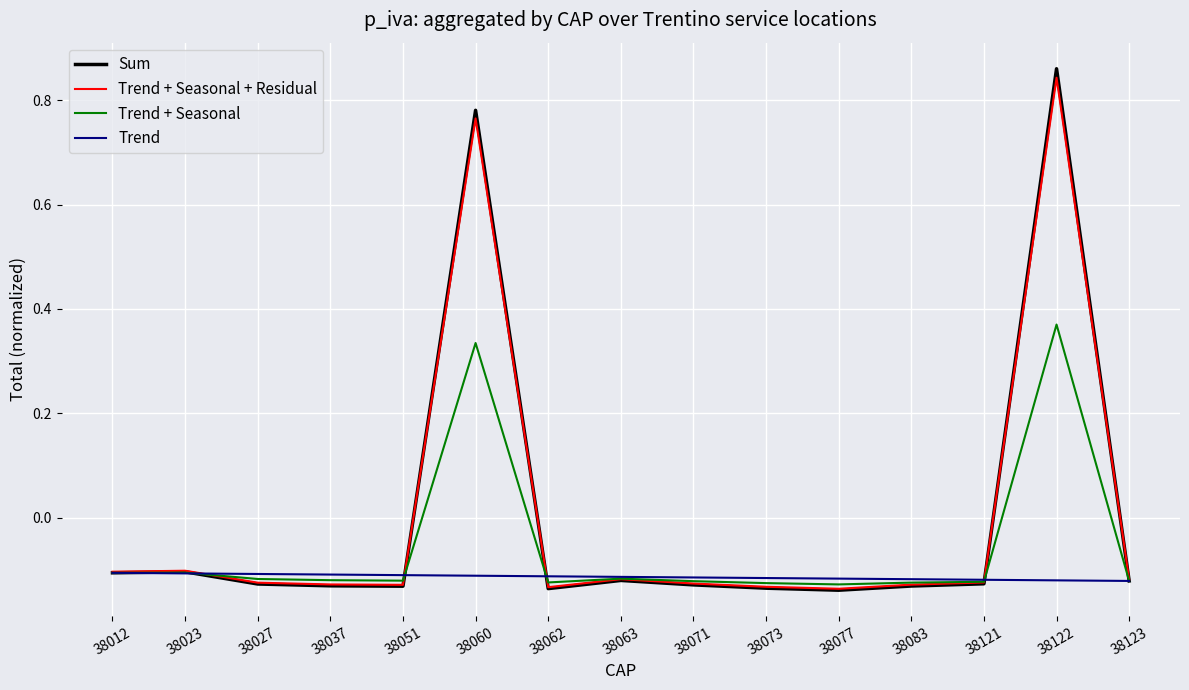

Which category has the highest value across all series?

38122